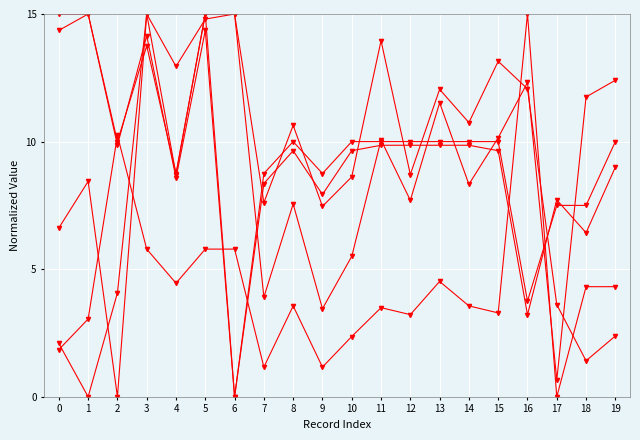

How many series are shown in this chart?

5